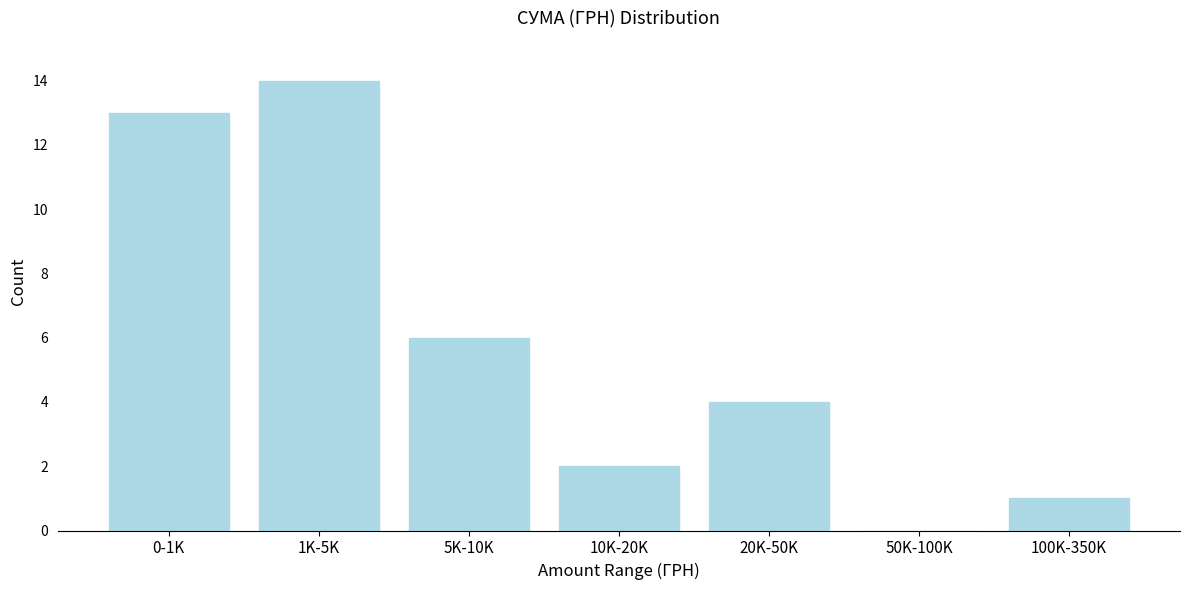

Reading right to left, transcribe all the data shown in this chart.

100K-350K=1	50K-100K=0	20K-50K=4	10K-20K=2	5K-10K=6	1K-5K=14	0-1K=13